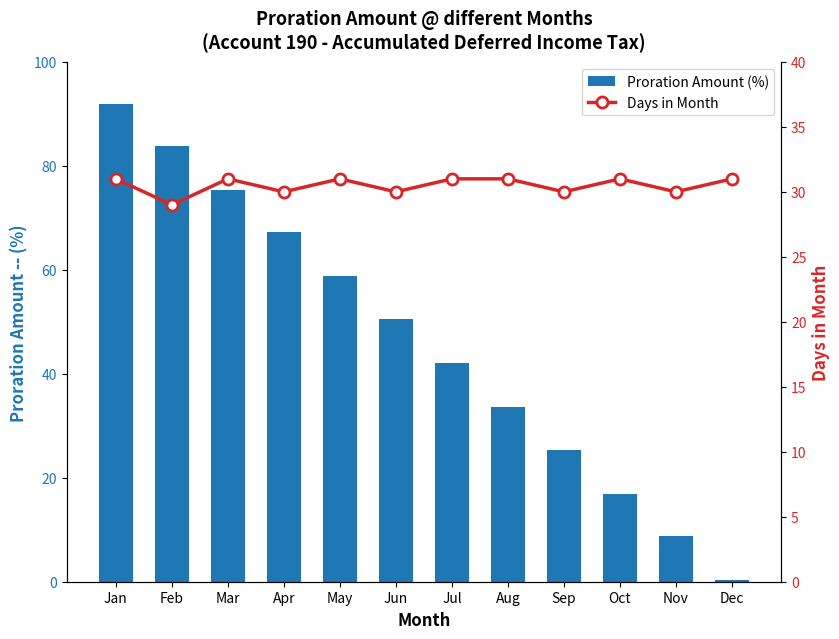

At how many categories does at least one series exceed 18?

12